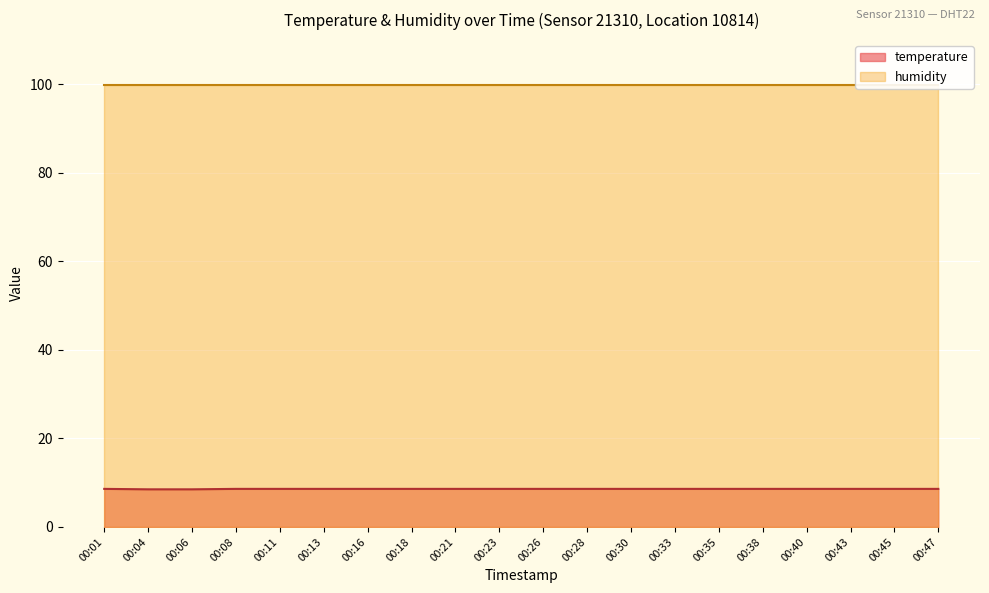

Which category has the highest value across all series?

00:01